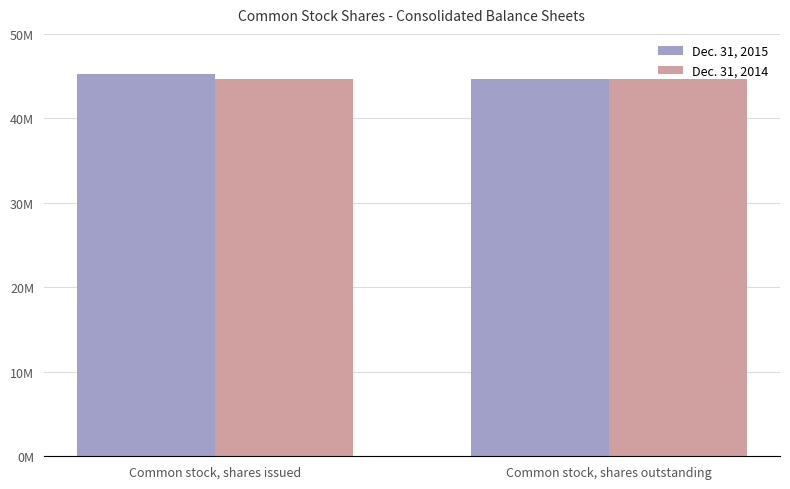

At which category is the sum across all series the highest?

Common stock, shares issued